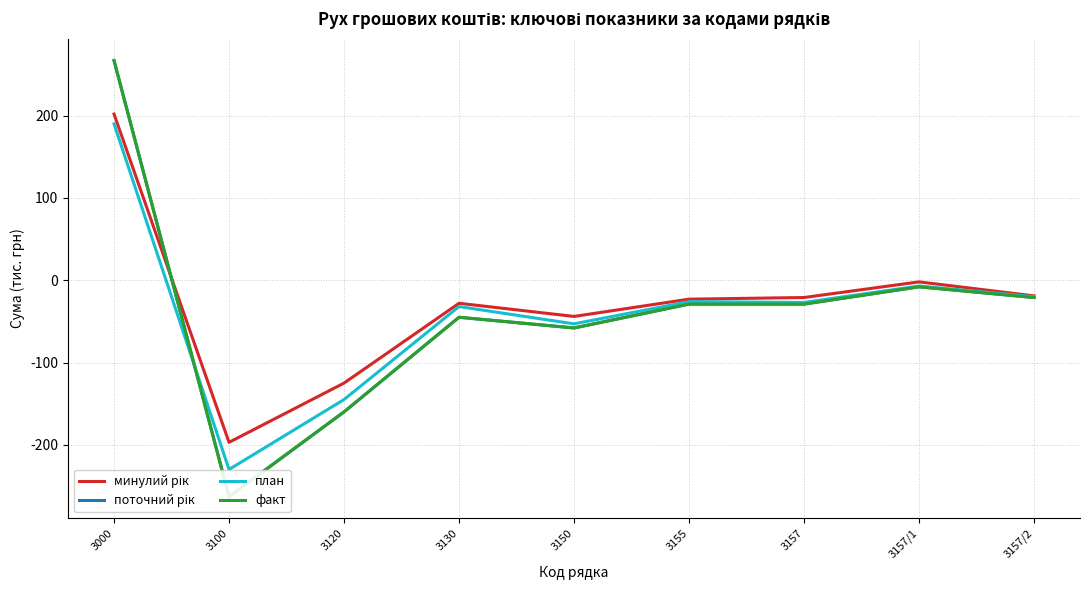

At which label does поточний рік first exceed -29?

3000